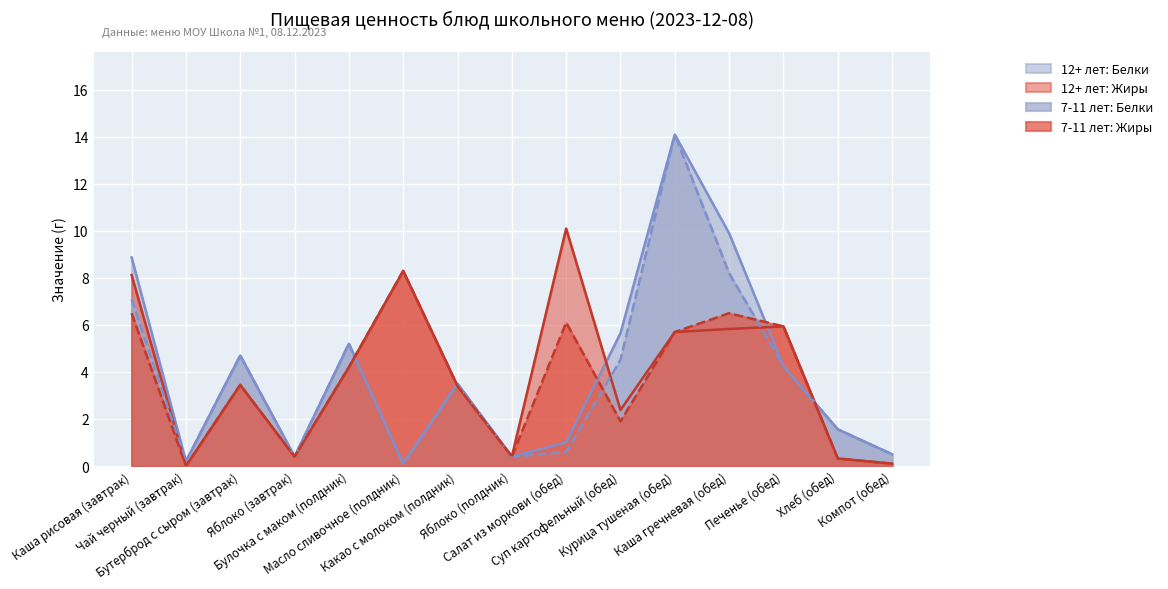

In 12+ лет: Белки, how many points are lower than both neighbors (excluding endpoints)?

4